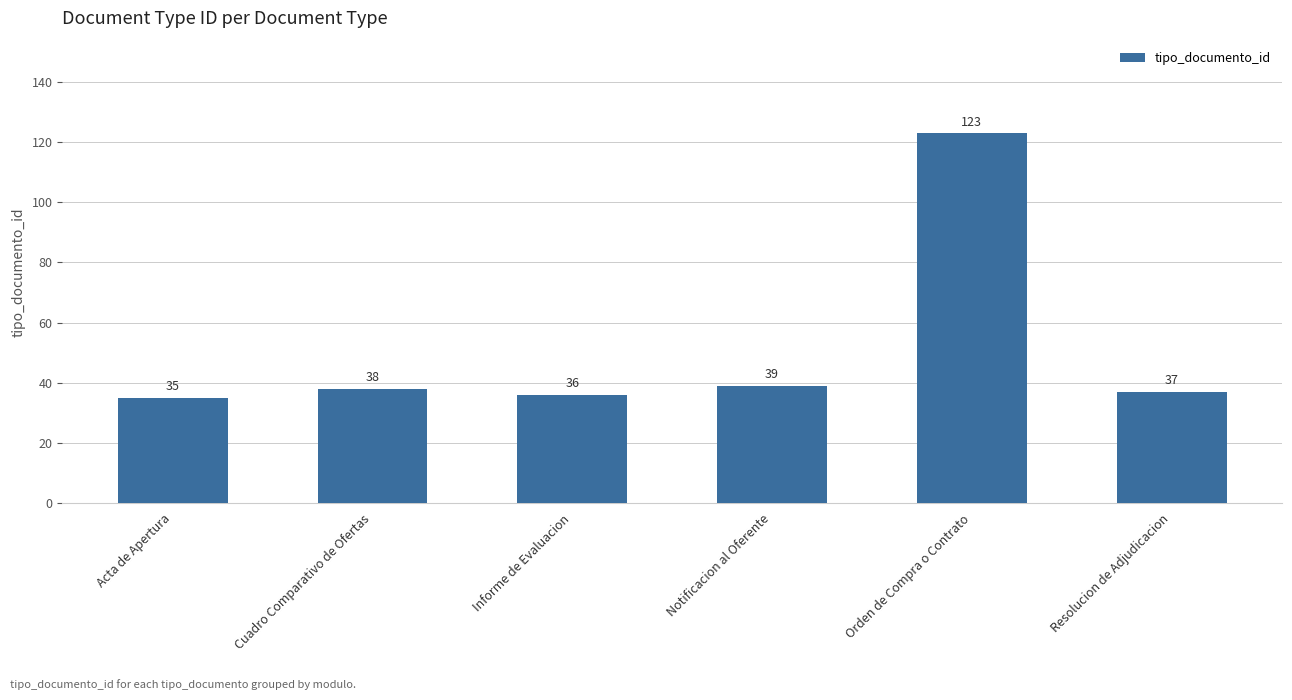

Are the bars grouped side by side (vs. stacked)?

No